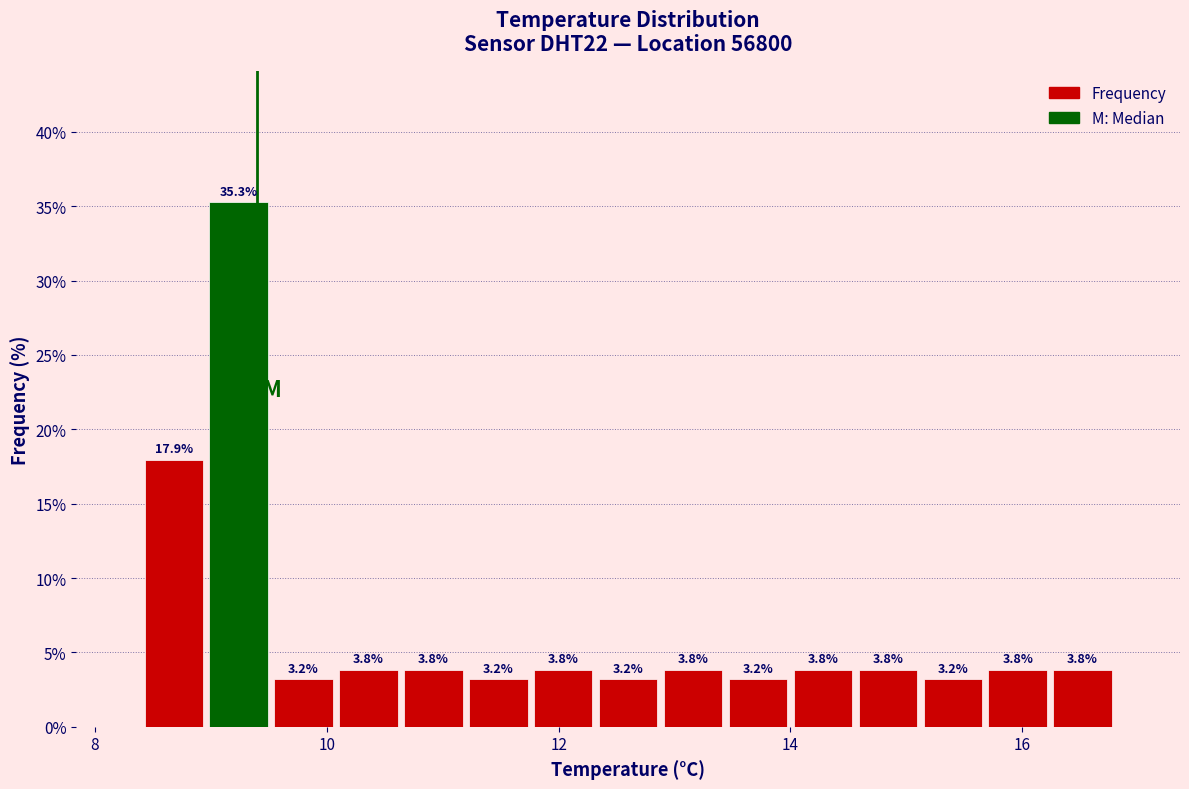

Read against the x-axis, roughly where is the centre of the tallest bar?

9.2